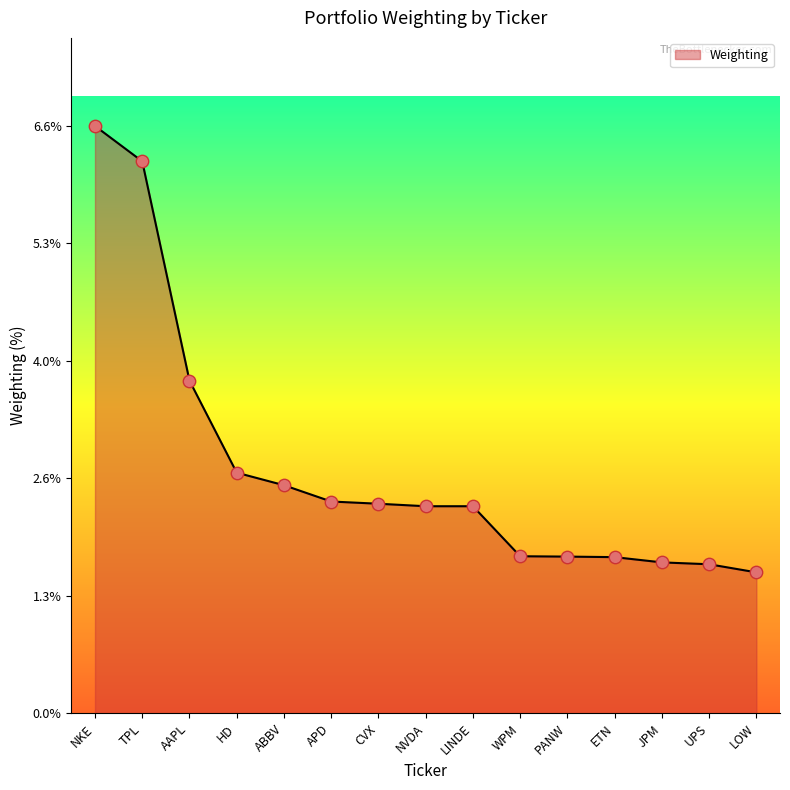

What is the ratio of the value at HD to the value at PANW?

1.5